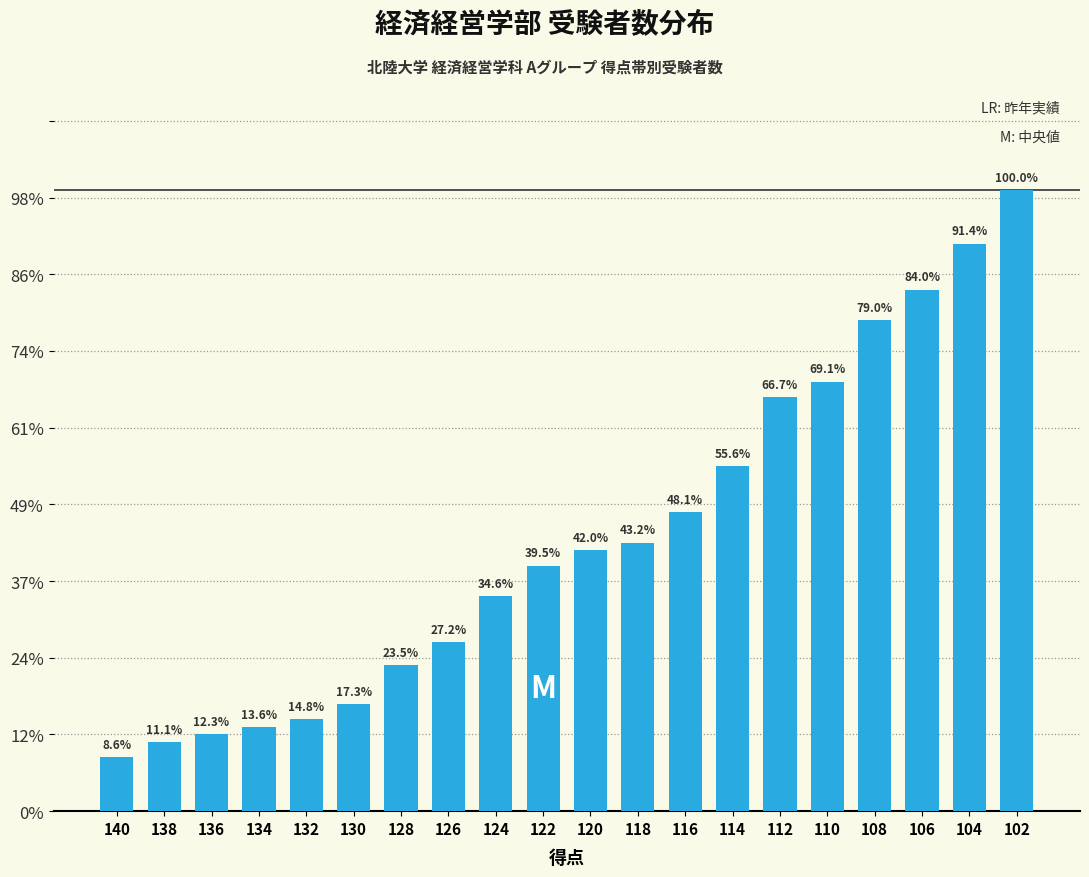

Rank the categories by value from highest to lowest.

102, 104, 106, 108, 110, 112, 114, 116, 118, 120, 122, 124, 126, 128, 130, 132, 134, 136, 138, 140